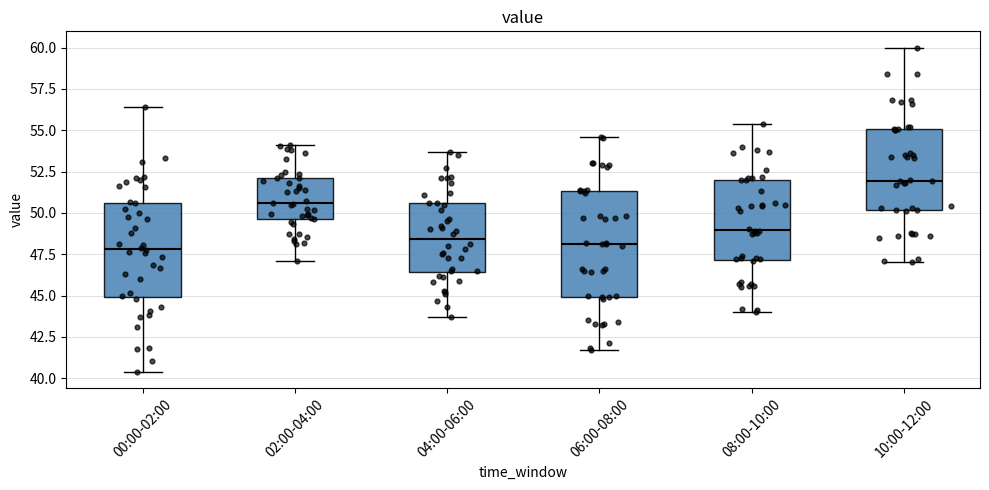

Where does the median line of the box for 04:00-06:00 sit on the y-axis? The values are not printed on the chart, so give them approximately, as read against the axis.

48.5